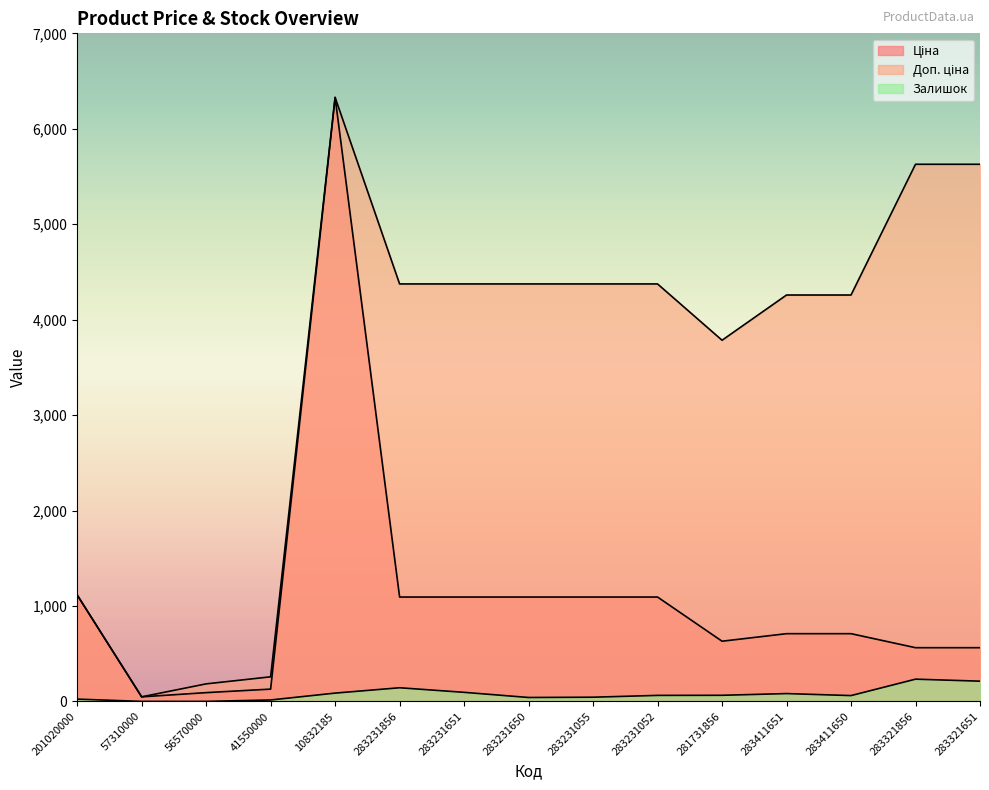

Between 41550000 and 201020000, which is larger?

201020000